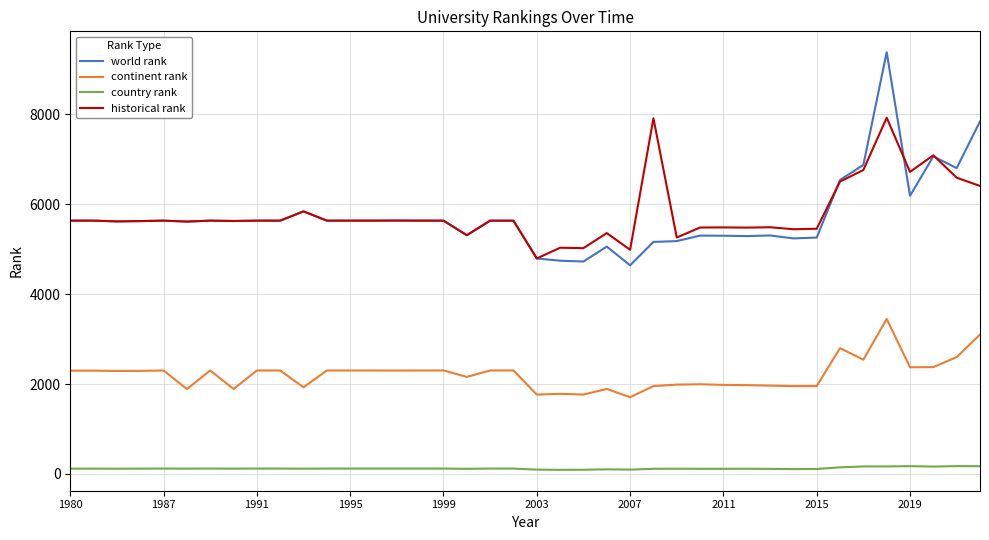

True or false: country rank and historical rank intersect in this chart.

False